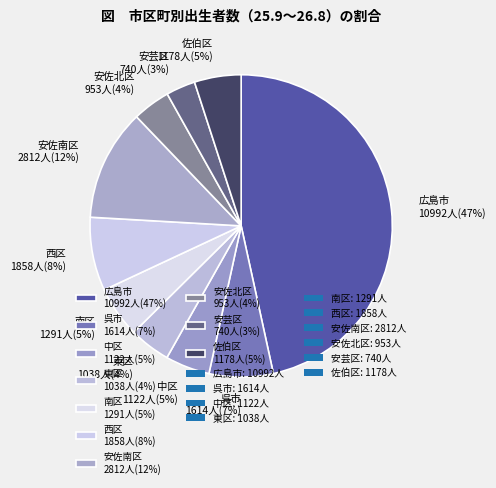

To the nearest percent, what percentage of the pie is 中区 1122人(5%)?

5%